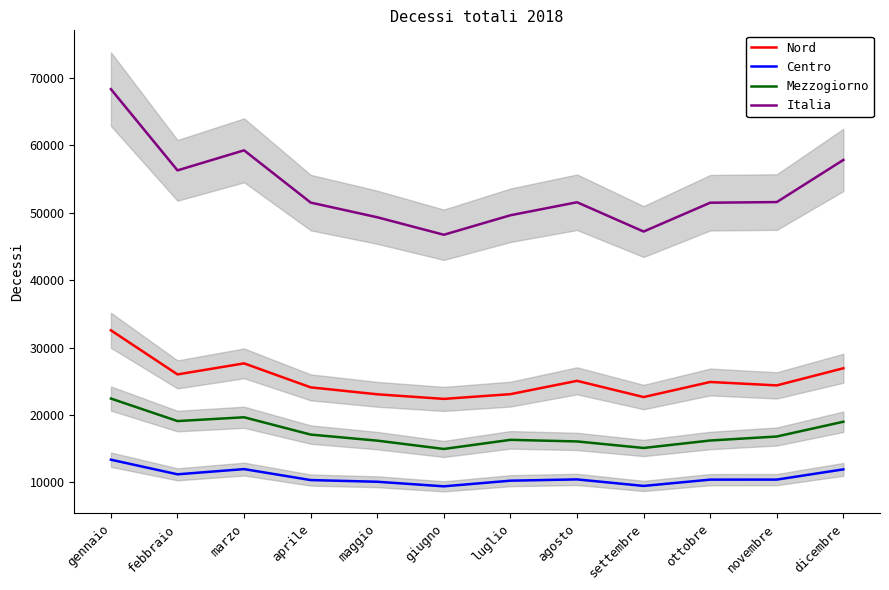

True or false: Italia and Nord cross at least once.

False